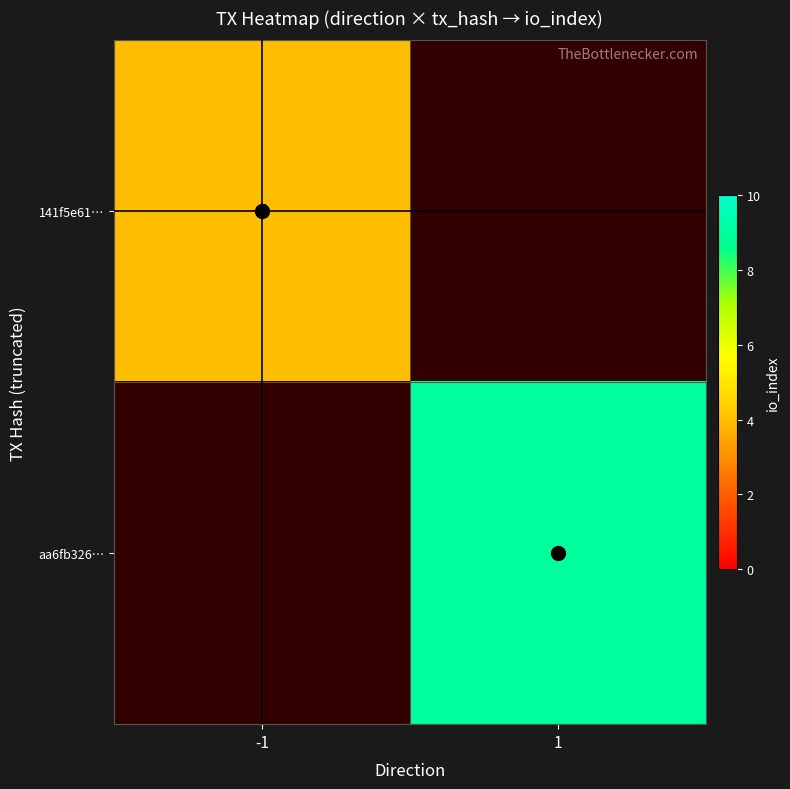

At how many categories does at least one series exceed 4?

1